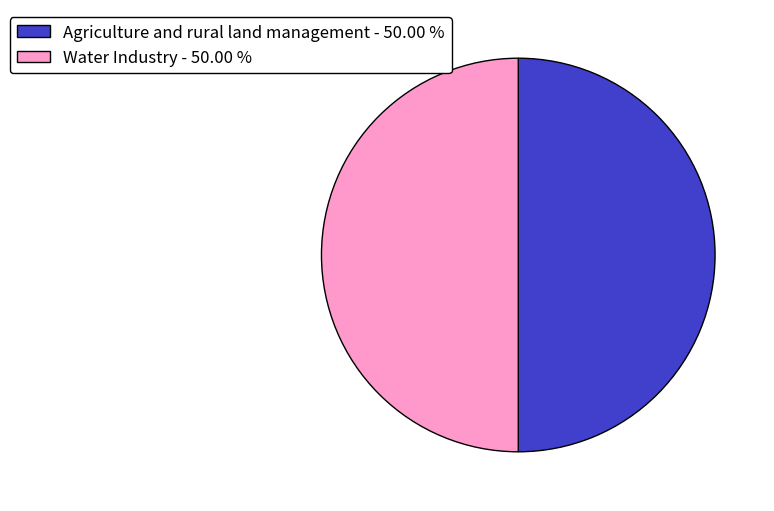

What is the ratio of the value at Water Industry to the value at Agriculture and rural land management?

1.0